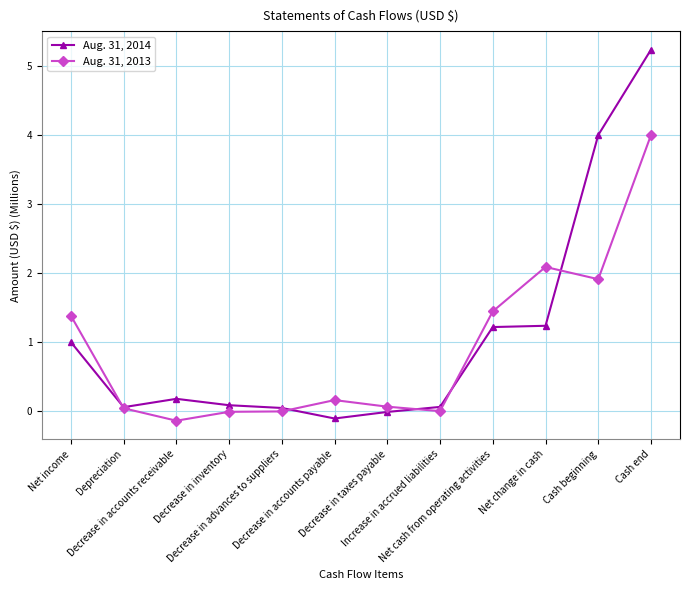

What is the total value across all series at Decrease in accounts payable?

0.1